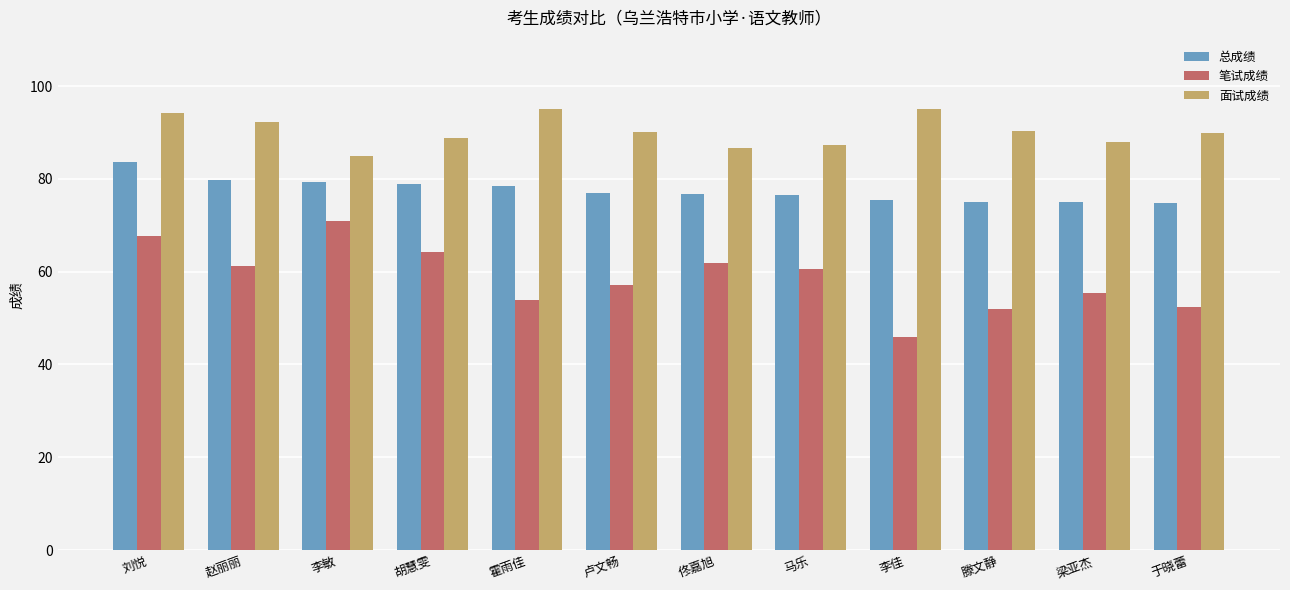

Are the bars grouped side by side (vs. stacked)?

Yes